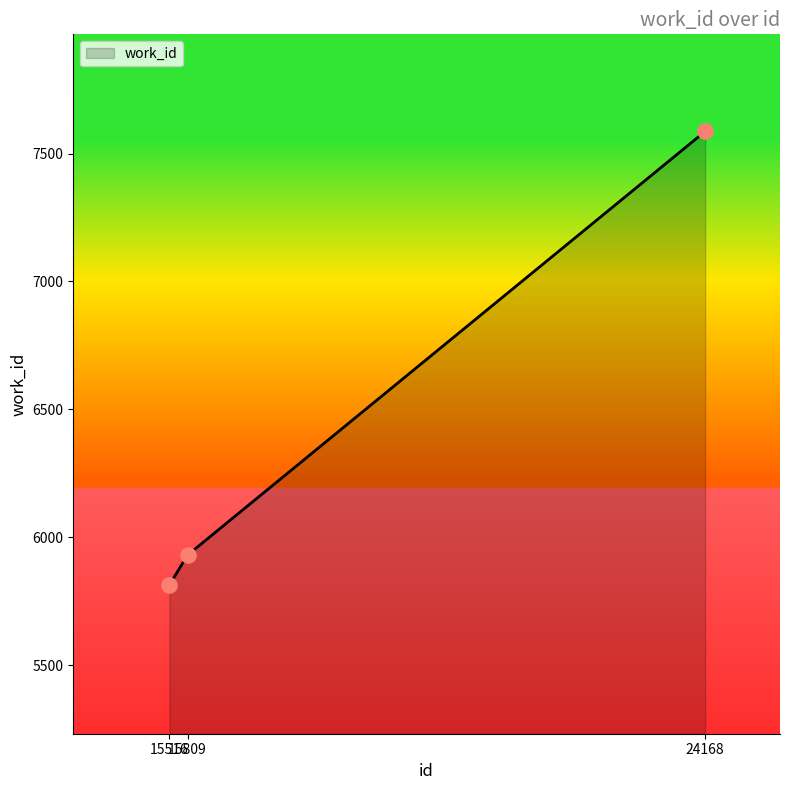

What is the change in value from 15516 to 24168?

+1774